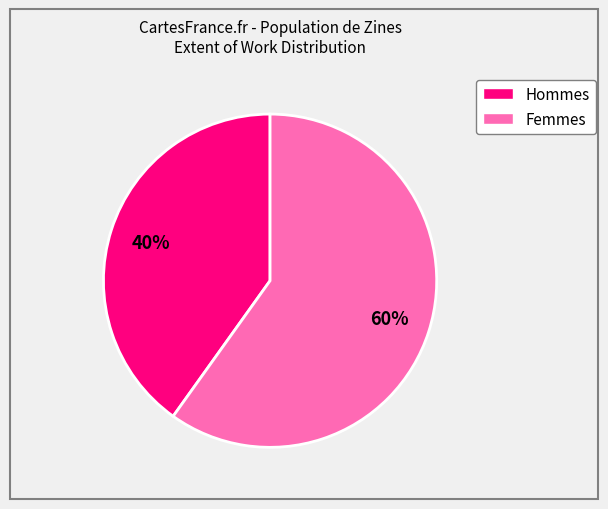

Is there a majority slice in this chart?

Yes